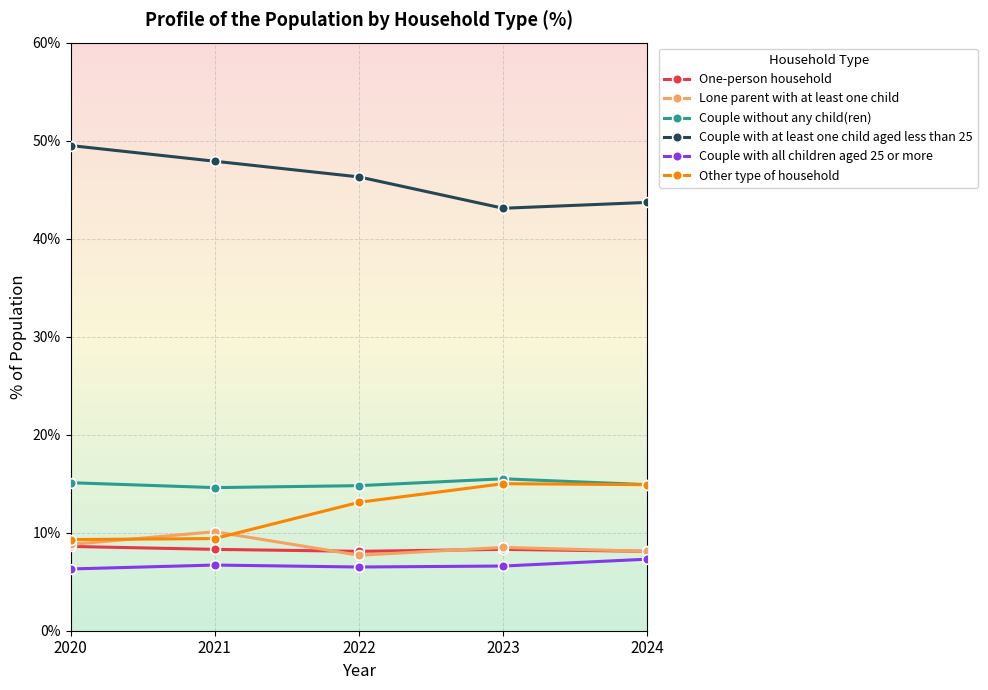

What is the total value across all series at 2020?

97.6